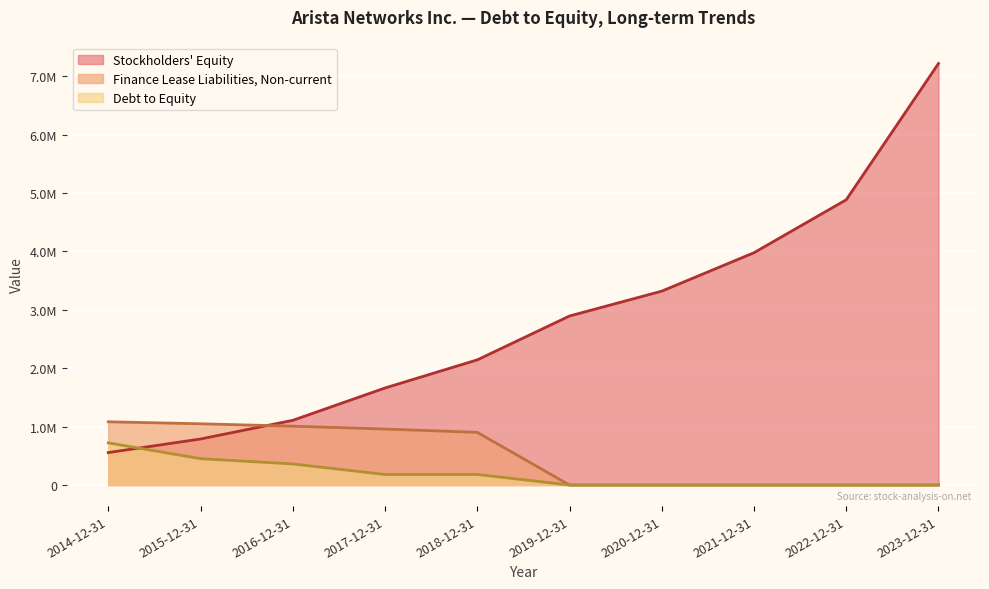

What position from the left is 2015-12-31?

2